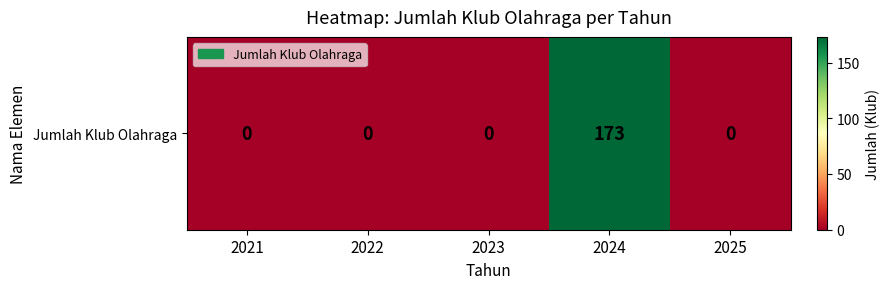

Rank the categories by value from highest to lowest.

2024, 2021, 2022, 2023, 2025